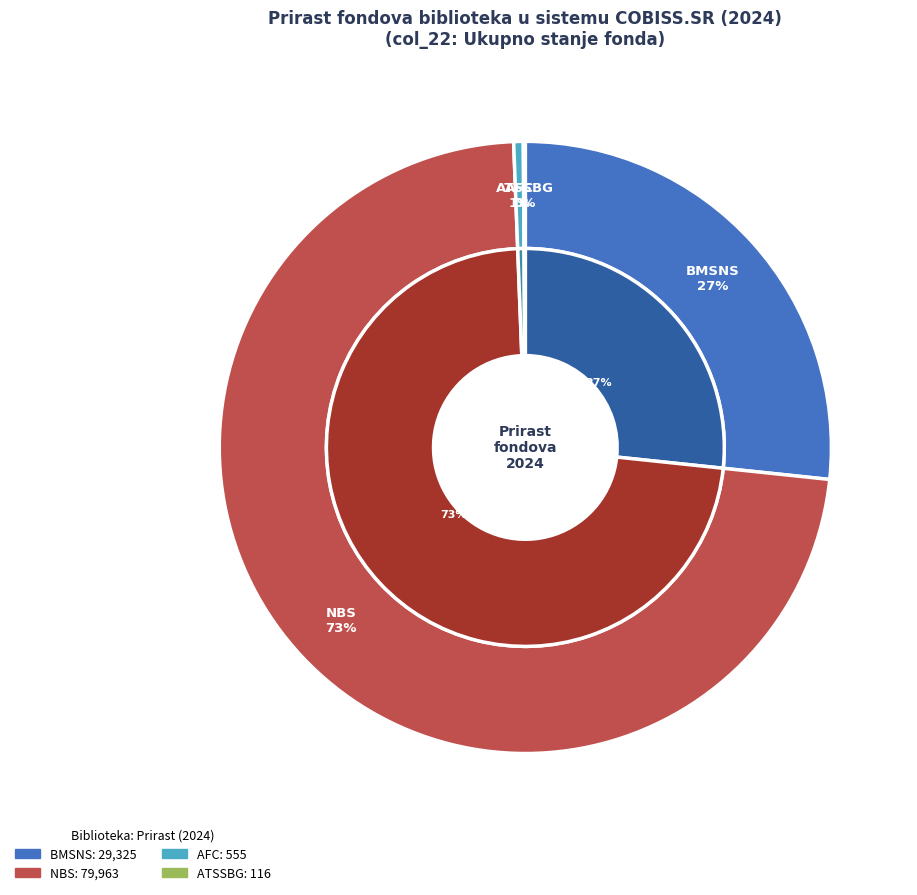

To the nearest percent, what percentage of the pie is NBS?

73%